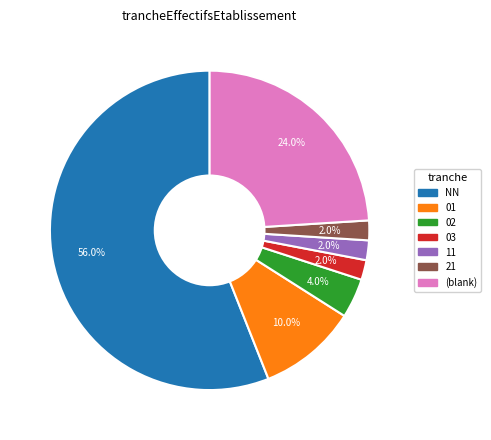

To the nearest percent, what is the average slice percentage?

14%